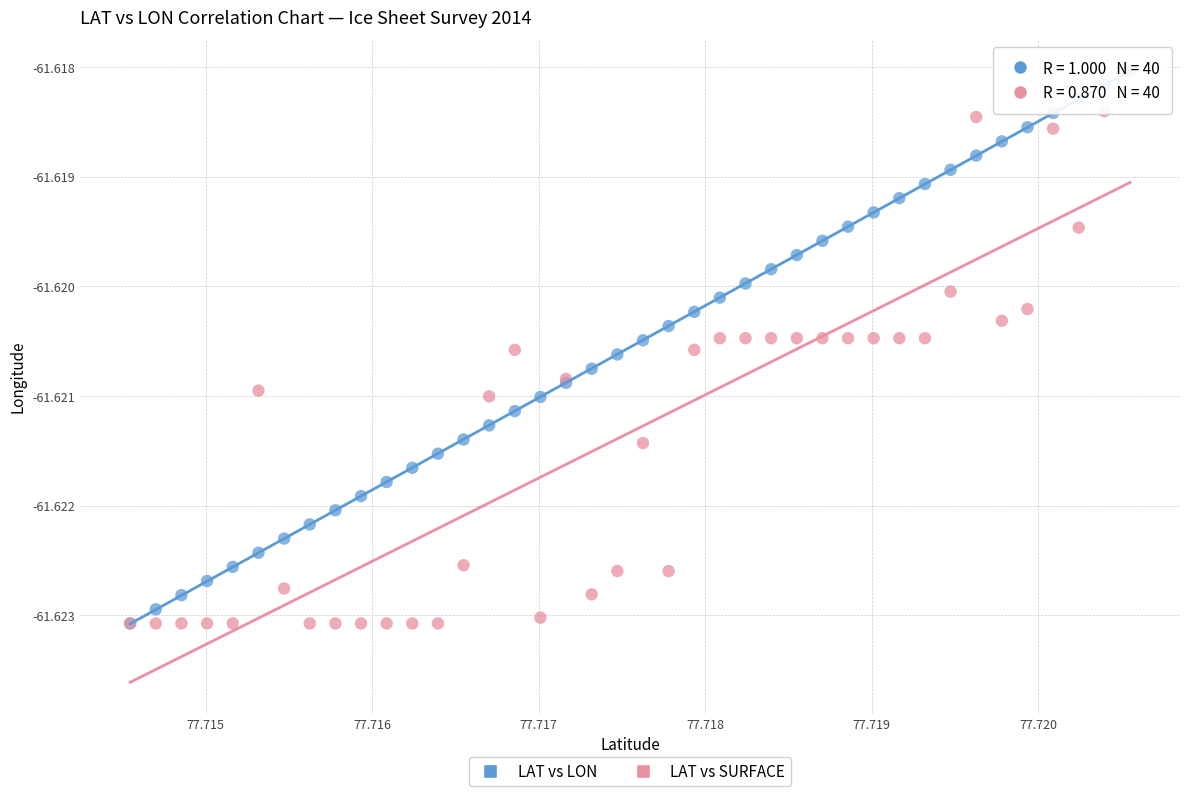

What are all the series names shown in the legend?

LAT vs LON, LAT vs SURFACE